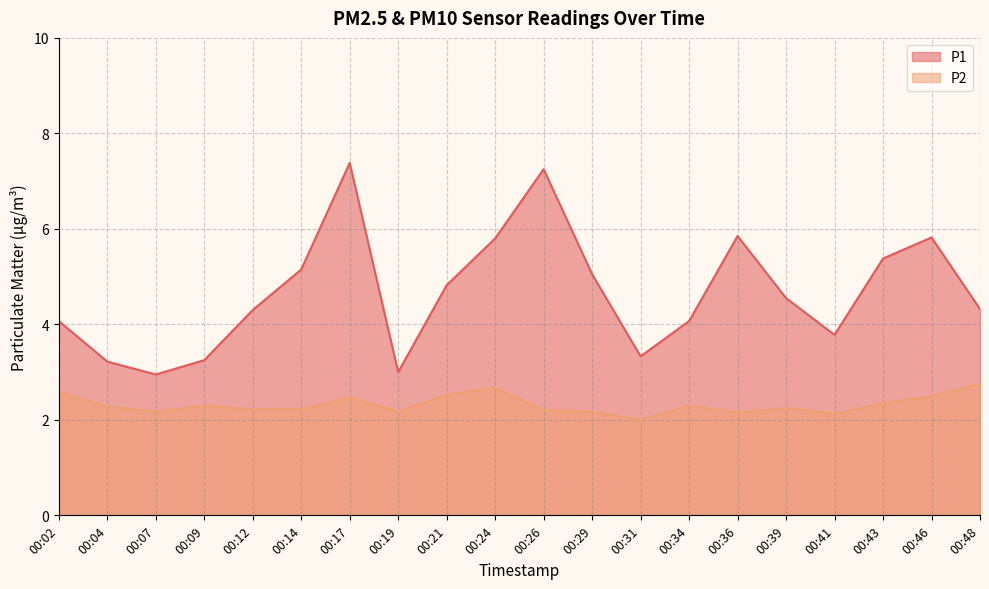

Reading left to right, extract all data points from this chart.

P1: 00:02=4.1	00:04=3.2	00:07=3.0	00:09=3.2	00:12=4.3	00:14=5.2	00:17=7.4	00:19=3.0	00:21=4.8	00:24=5.8	00:26=7.2	00:29=5.0	00:31=3.3	00:34=4.1	00:36=5.8	00:39=4.5	00:41=3.8	00:43=5.4	00:46=5.8	00:48=4.3
P2: 00:02=2.6	00:04=2.3	00:07=2.2	00:09=2.3	00:12=2.2	00:14=2.2	00:17=2.5	00:19=2.2	00:21=2.5	00:24=2.7	00:26=2.2	00:29=2.2	00:31=2.0	00:34=2.3	00:36=2.1	00:39=2.2	00:41=2.1	00:43=2.4	00:46=2.5	00:48=2.8